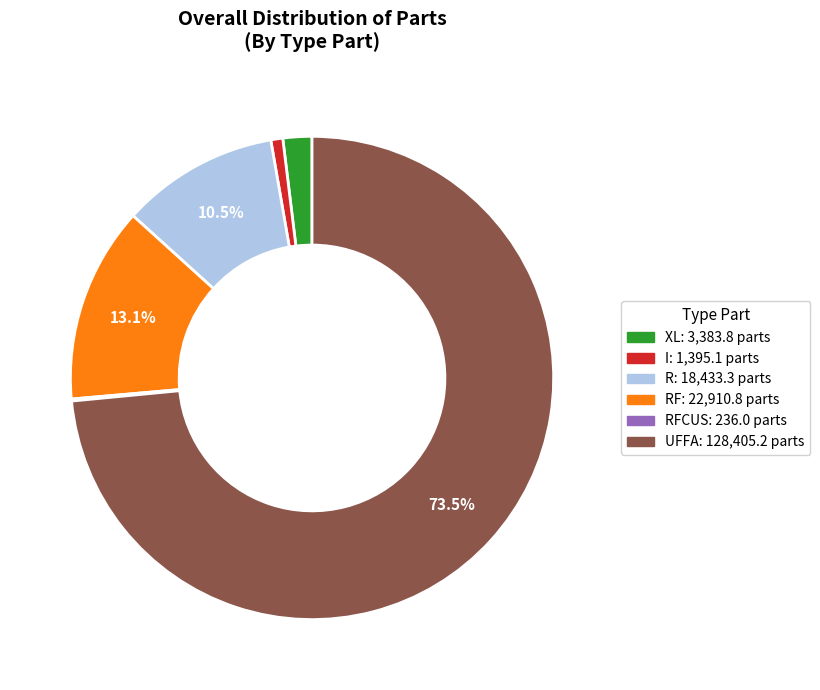

Is there any slice that represents more than half of the pie?

Yes